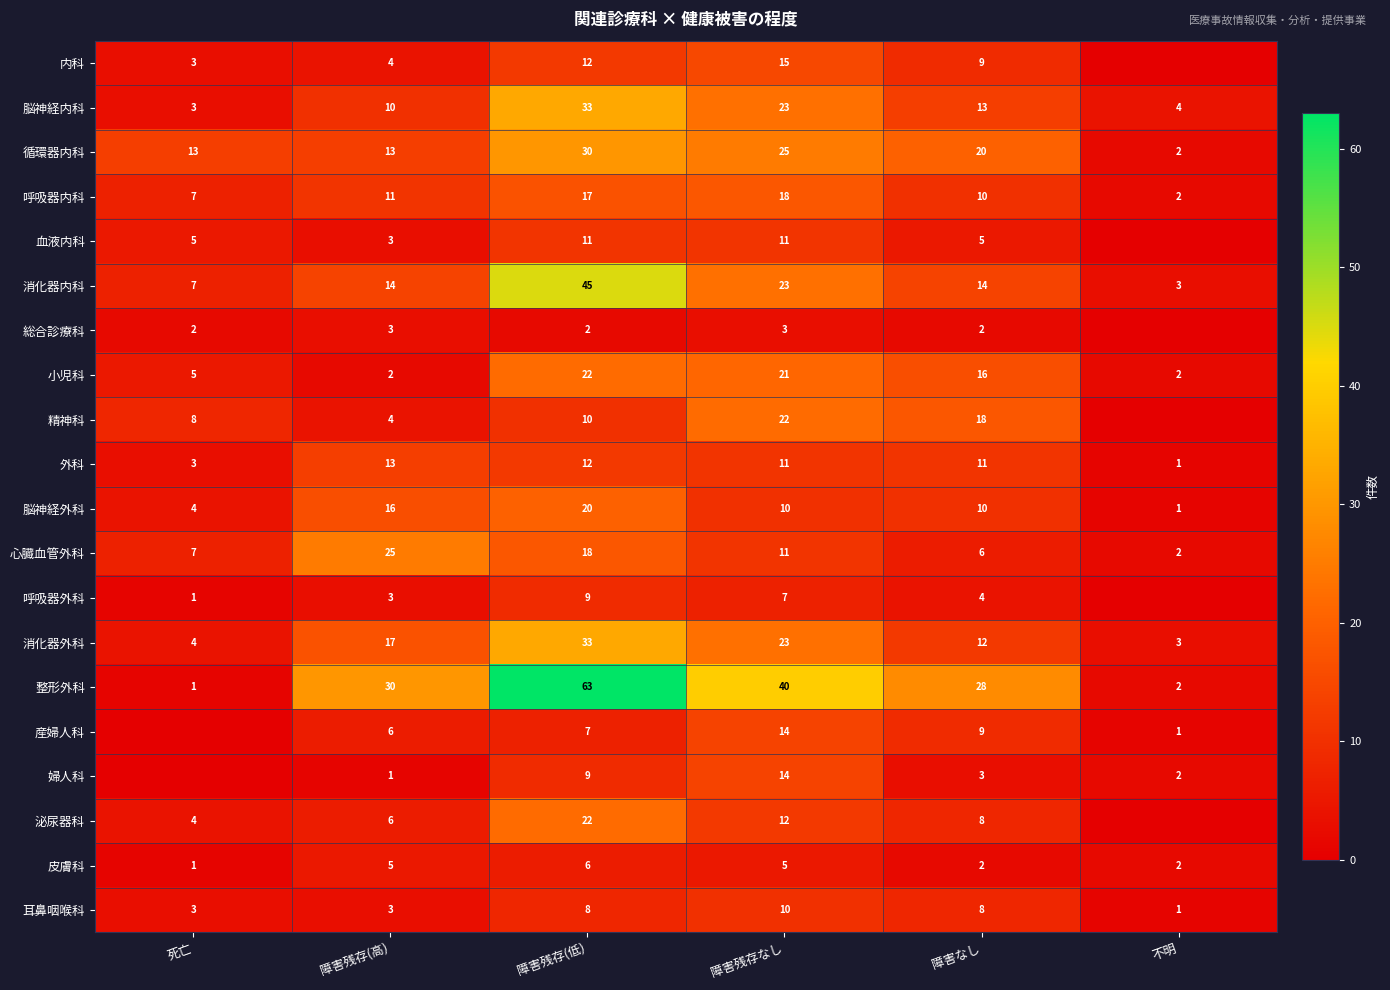

How many 循環器内科 values are between 13 and 25?

4